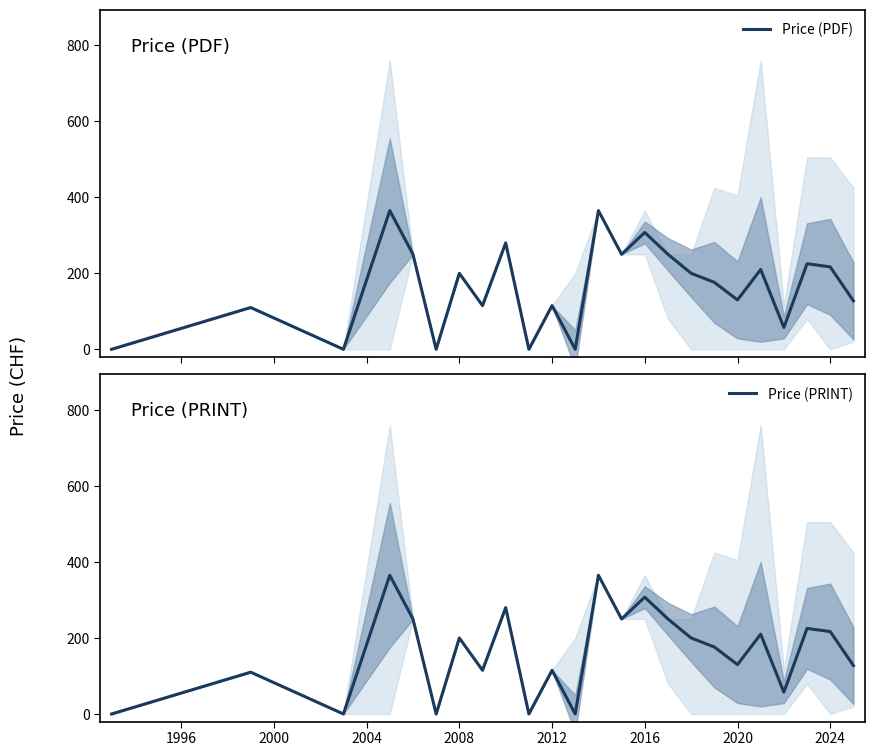

What is the maximum value for Price (PRINT)?

365.0